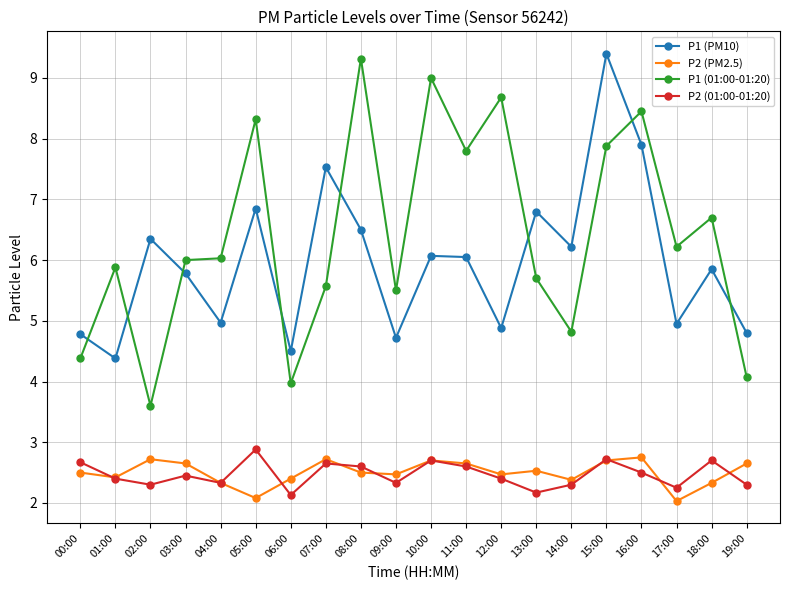

True or false: P2 (PM2.5) has a value of 2.0 at 17:00.

True